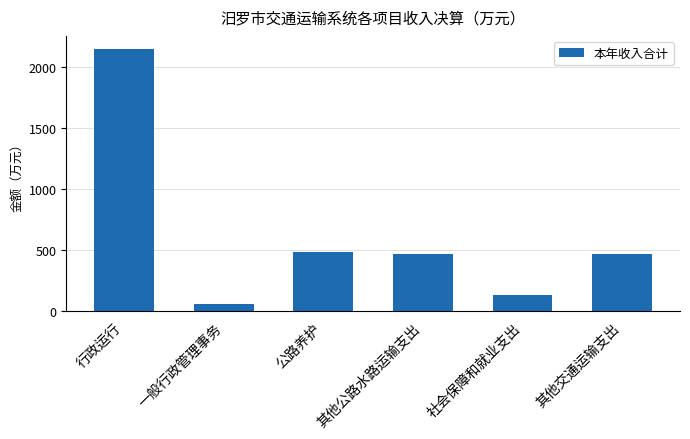

What is the label of the 6th bar from the right?

行政运行